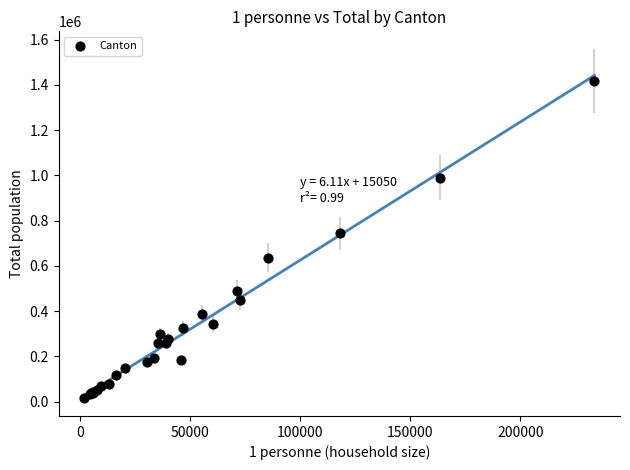

What Y value in the scatter plot is closest to 716589?

743877